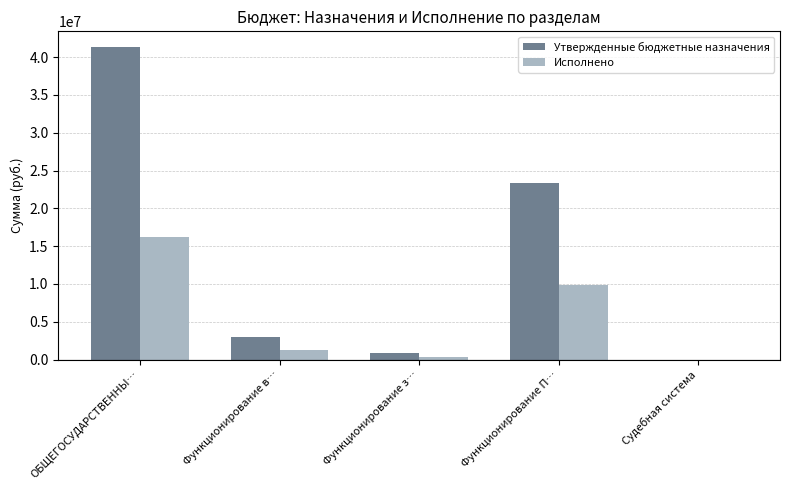

Is the value of Исполнено at Функционирование П… greater than the value of Утвержденные бюджетные назначения at Функционирование з…?

Yes